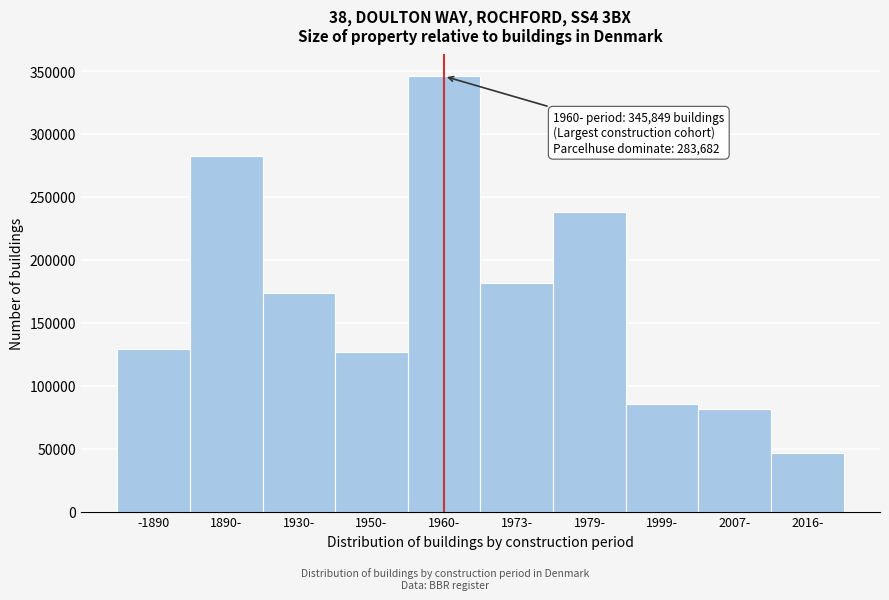

Reading right to left, what are all the values shown in this chart?

2016-=46360	2007-=81805	1999-=85670	1979-=237873	1973-=181750	1960-=345849	1950-=127156	1930-=173641	1890-=282242	-1890=129401